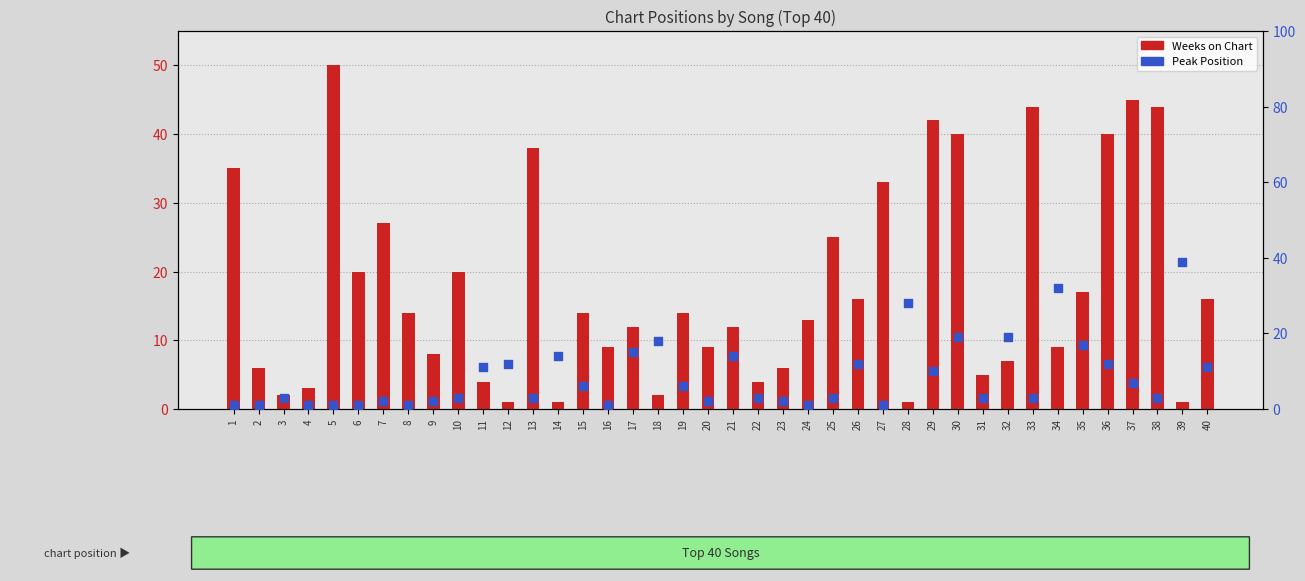

Is the value of Peak Position at 28 greater than the value of Weeks on Chart at 15?

Yes